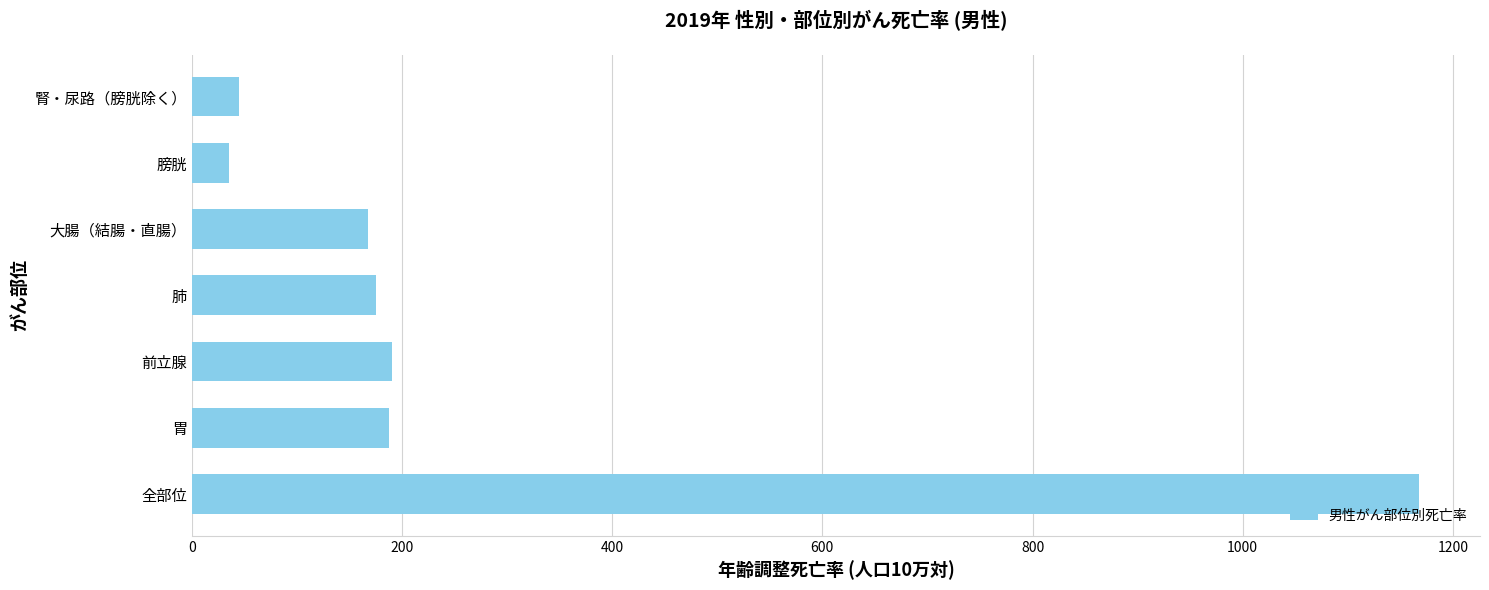

What is the difference between the maximum and minimum values?

1132.2